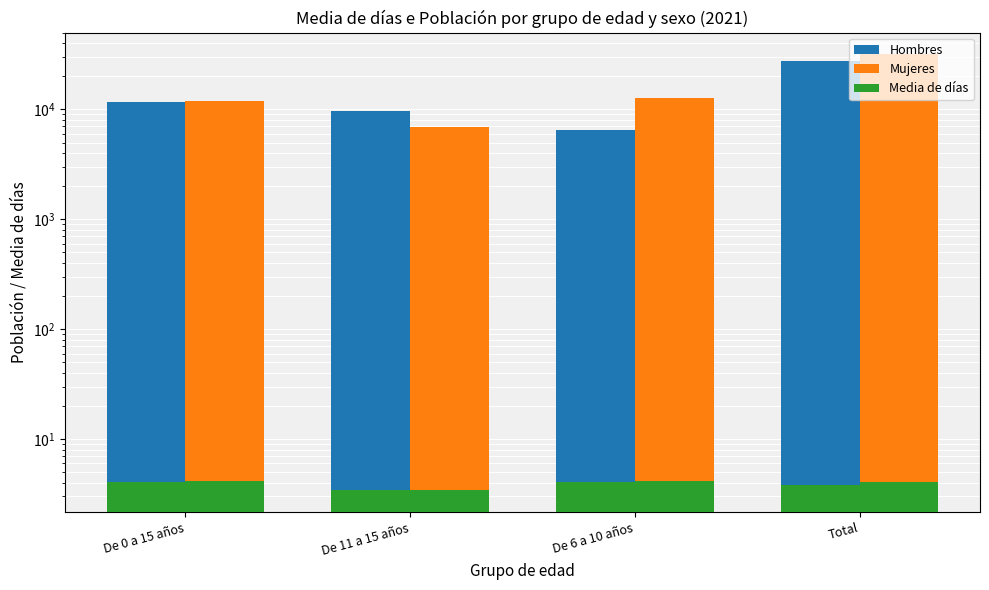

Does the chart contain any negative values?

No